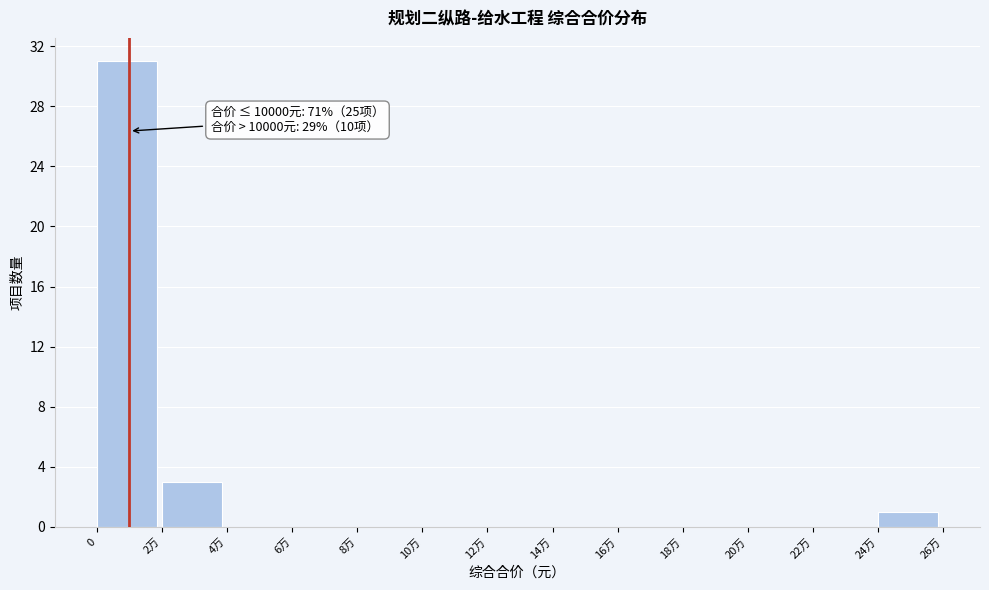

Reading right to left, what are all the values shown in this chart?

24万=1	22万=0	20万=0	18万=0	16万=0	14万=0	12万=0	10万=0	8万=0	6万=0	4万=0	2万=3	0=31